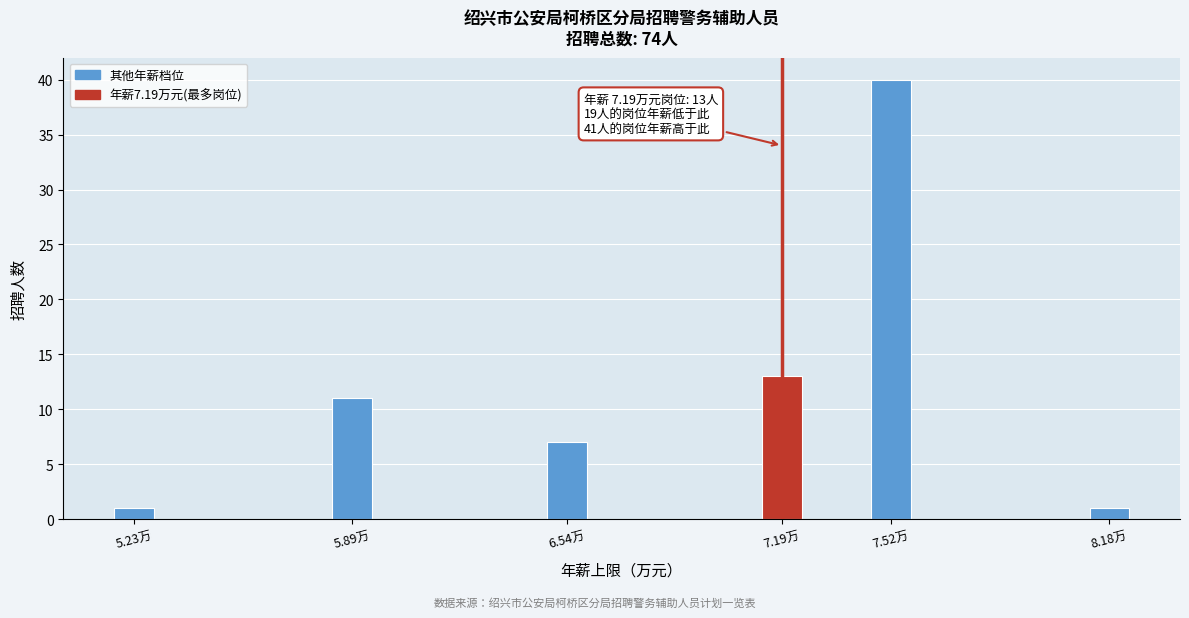

Reading right to left, extract all data points from this chart.

1	40	13	7	11	1